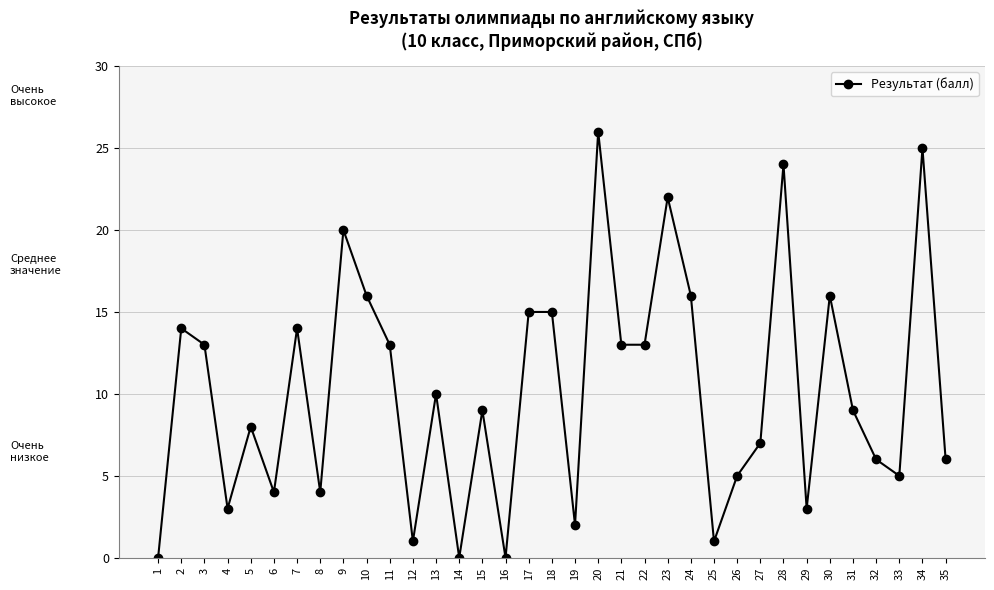

True or false: the data shows 2 at 19.

True